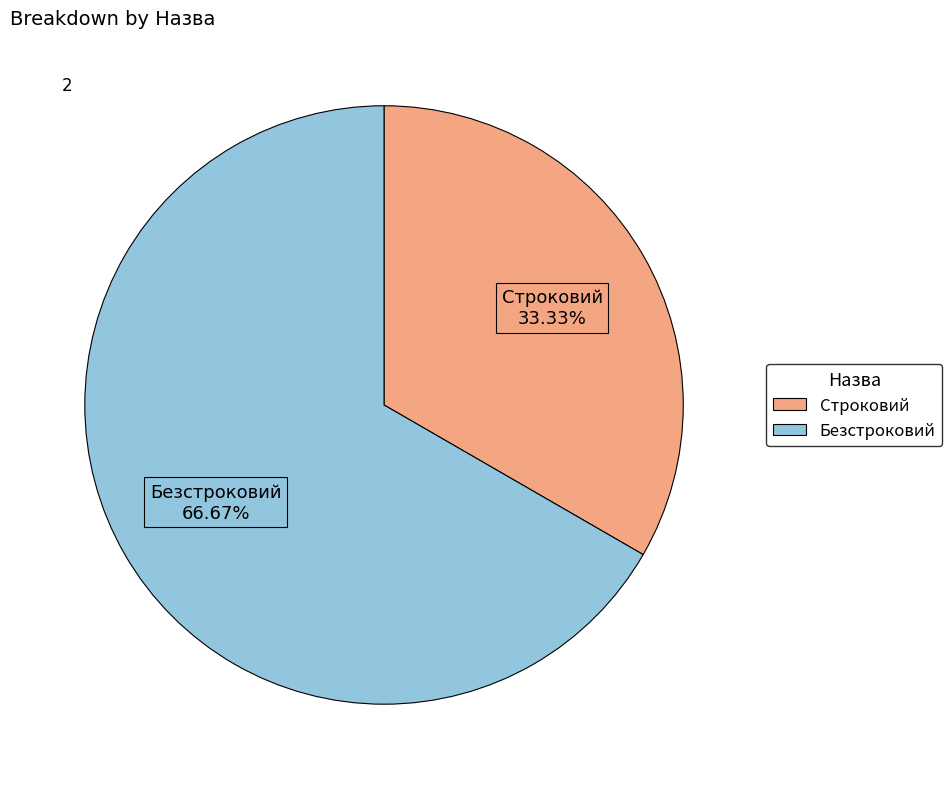

To the nearest percent, what is the combined percentage of Безстроковий and Строковий?

100%